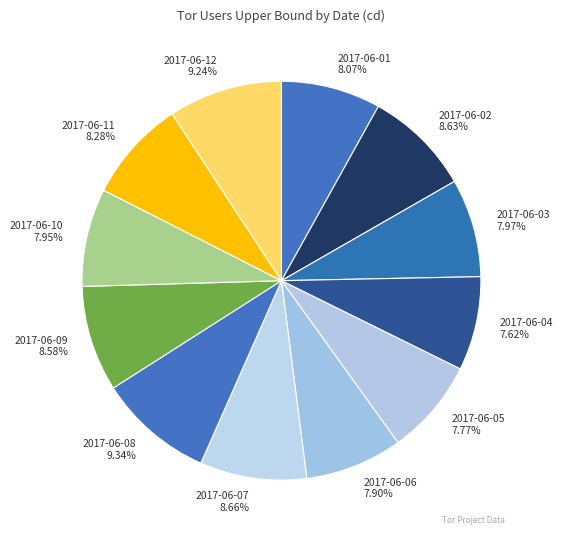

True or false: 2017-06-08 accounts for 9% of the total.

True